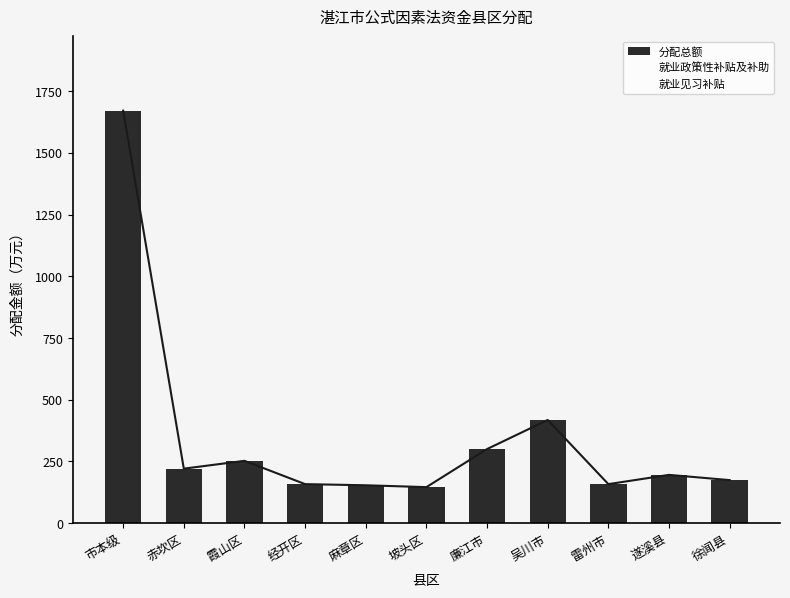

Rank the series at 霞山区 from lowest to highest value.

就业见习补贴, 就业政策性补贴及补助, 分配总额